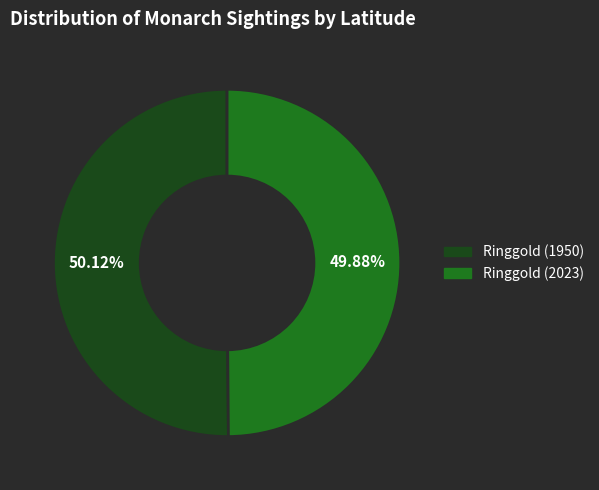

To the nearest percent, what portion does Ringgold (1950) represent?

50%